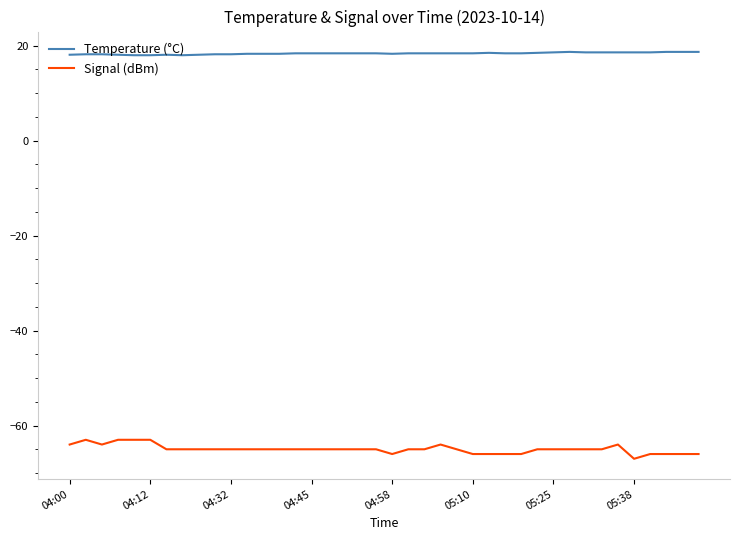

Is this an area chart (filled region under the line)?

No